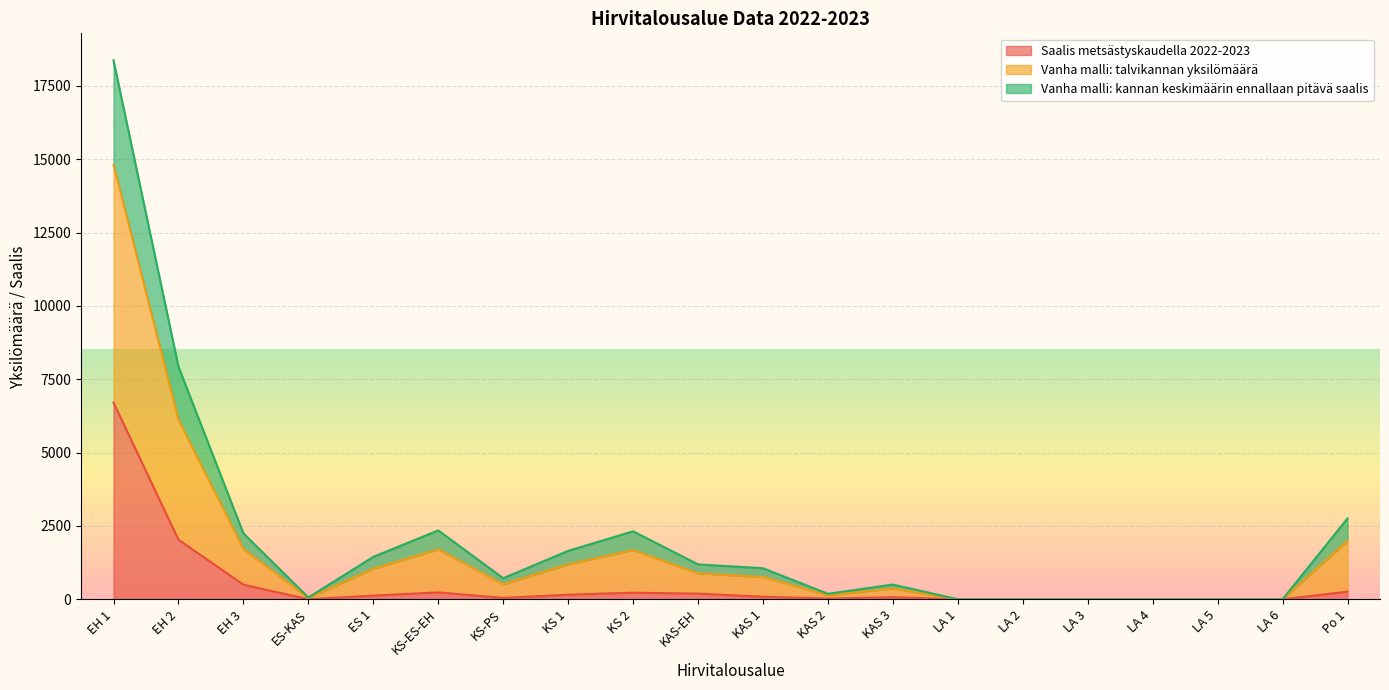

At which category does the chart reach its minimum across all series?

LA 1